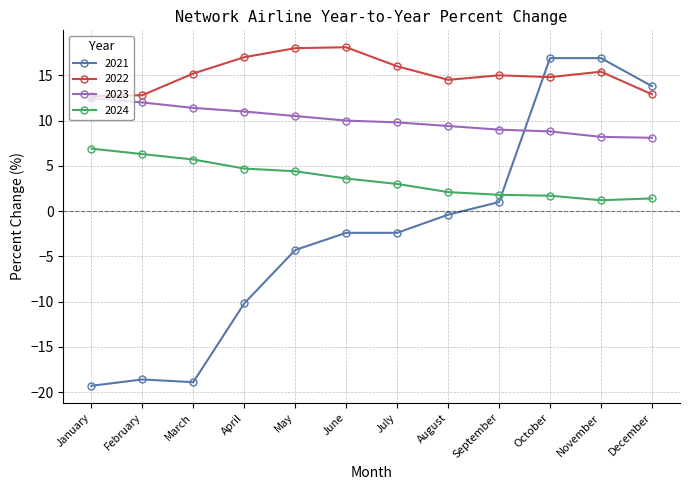

Does the chart display data point markers on the line(s)?

Yes